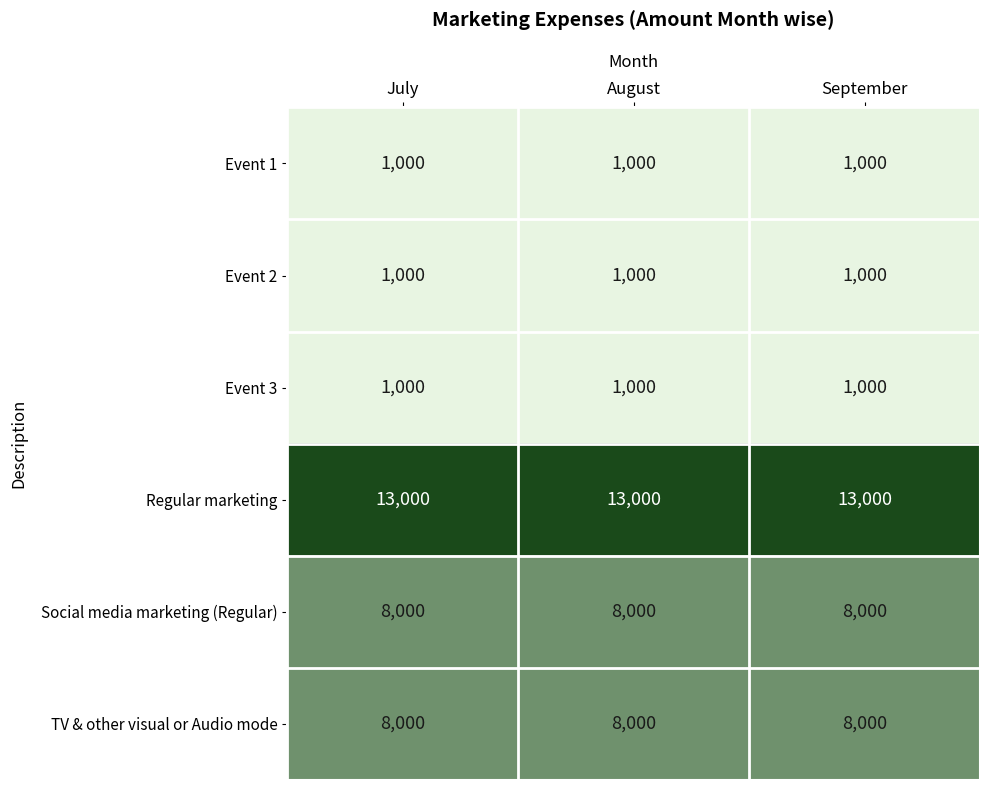

At how many categories does at least one series exceed 6562?

3